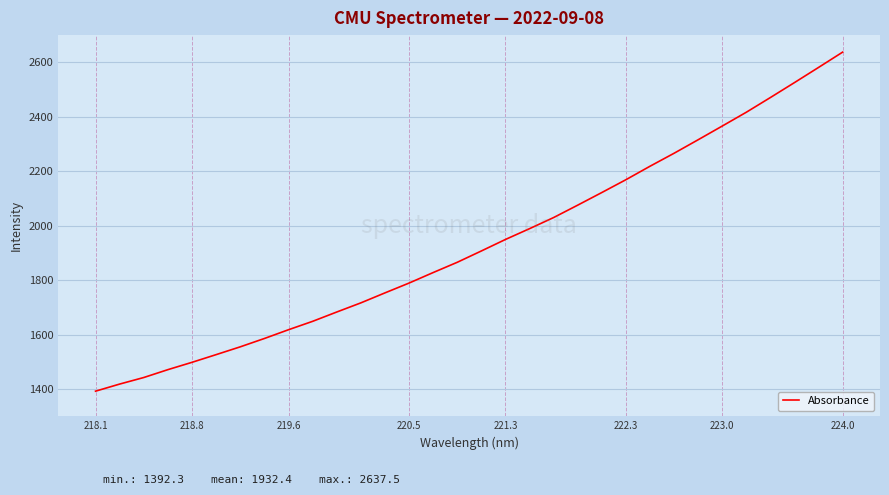

What is the difference between the maximum and minimum values?

1245.2